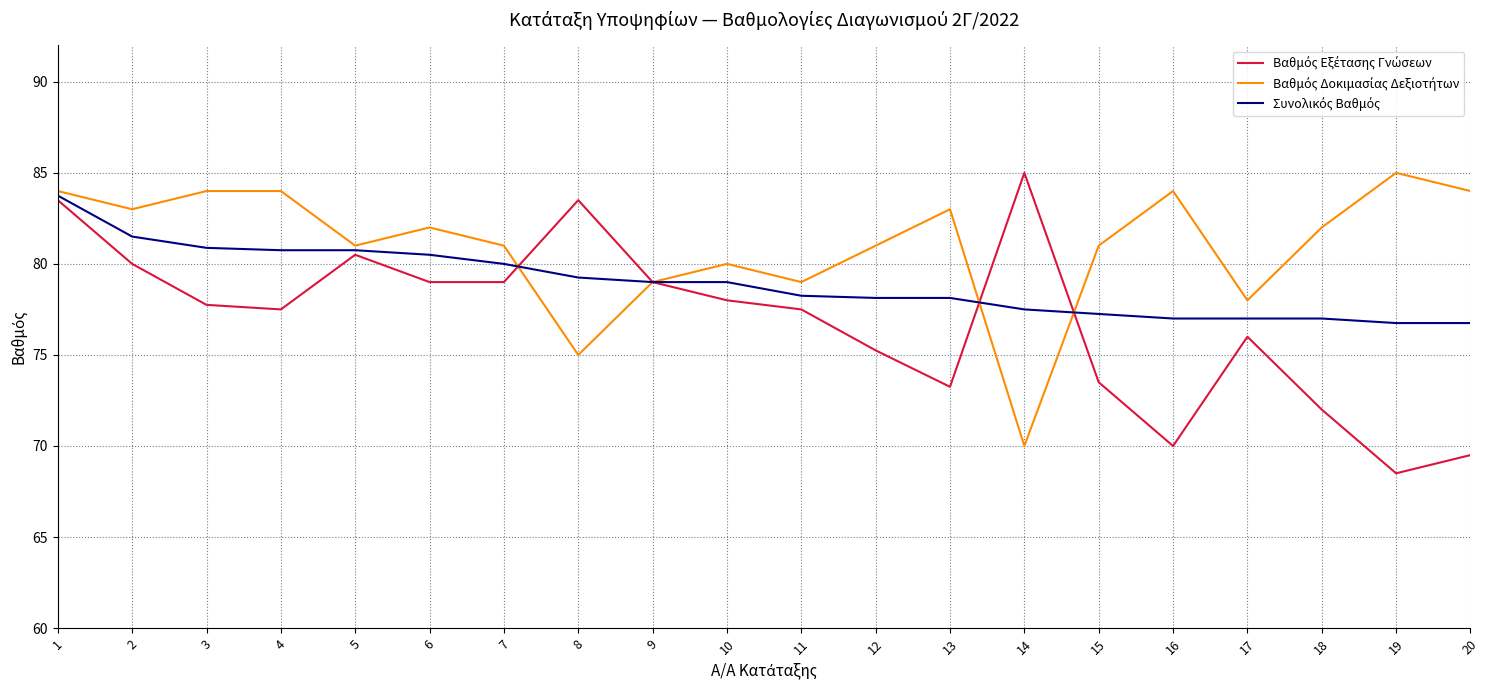

Which label corresponds to the smallest value in the chart?

19